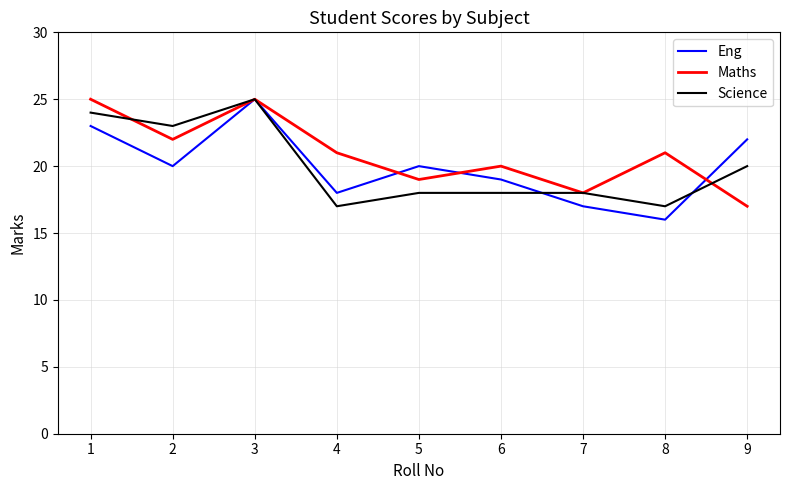

Reading left to right, list all the values displayed in this chart.

Eng: 1=23	2=20	3=25	4=18	5=20	6=19	7=17	8=16	9=22
Maths: 1=25	2=22	3=25	4=21	5=19	6=20	7=18	8=21	9=17
Science: 1=24	2=23	3=25	4=17	5=18	6=18	7=18	8=17	9=20